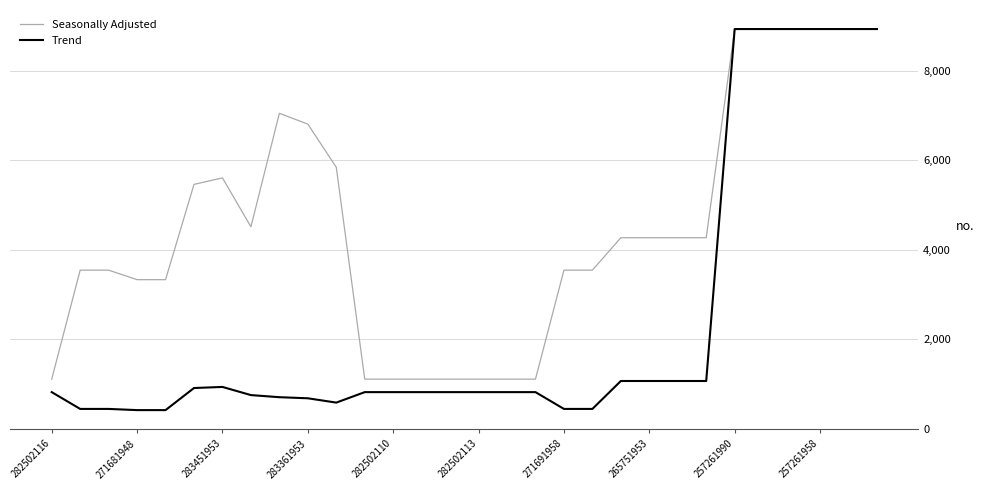

List the series in order of their overall mean, highest first.

Seasonally Adjusted, Trend